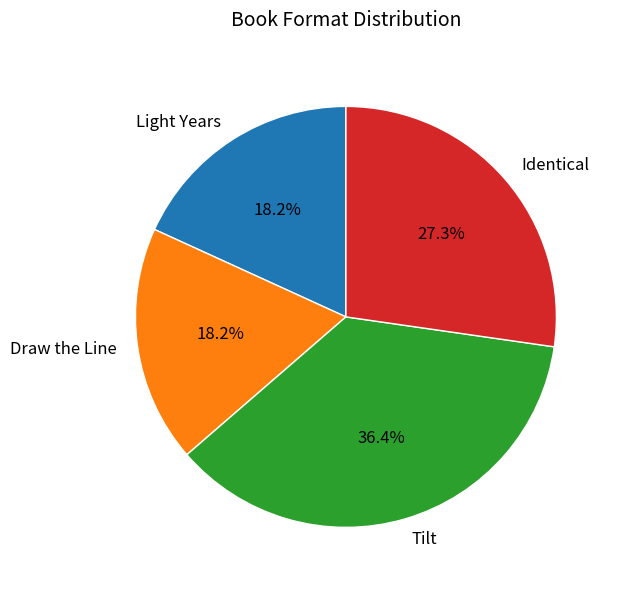

Between Tilt and Draw the Line, which is larger?

Tilt